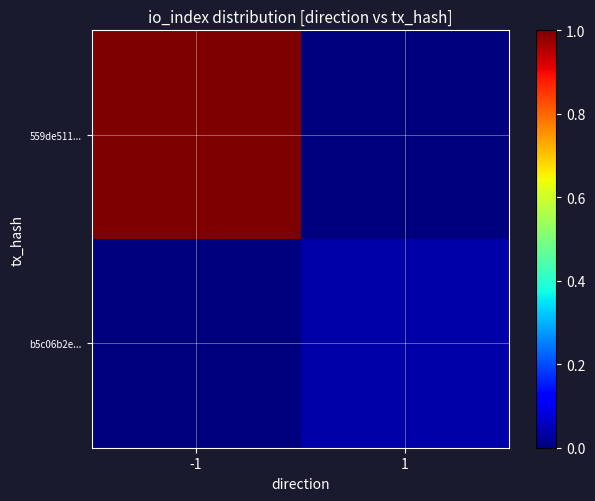

What is the difference between the highest and lowest values at -1?

1.0